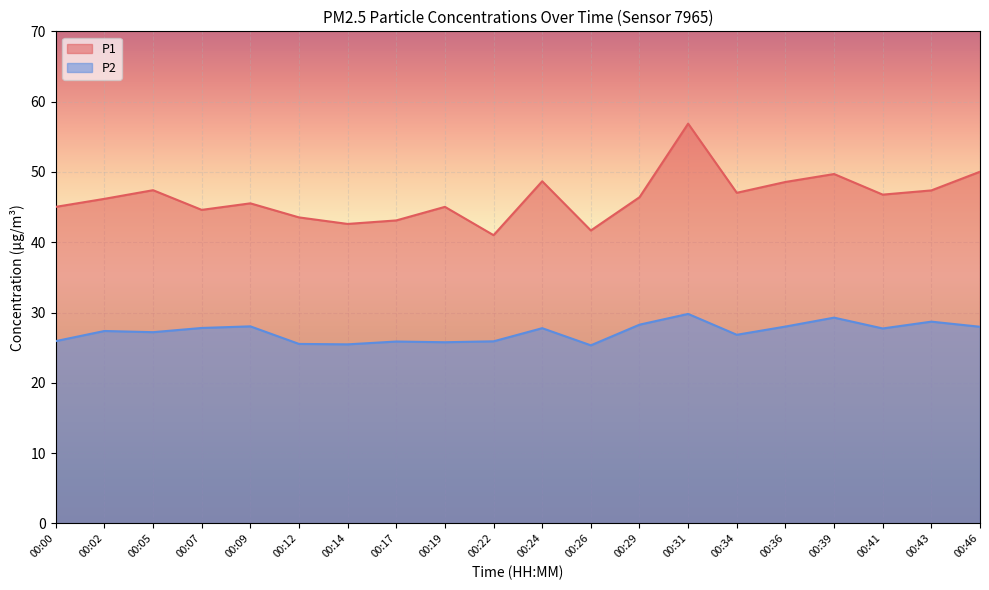

In P2, how many points are lower than both neighbors (excluding endpoints)?

6